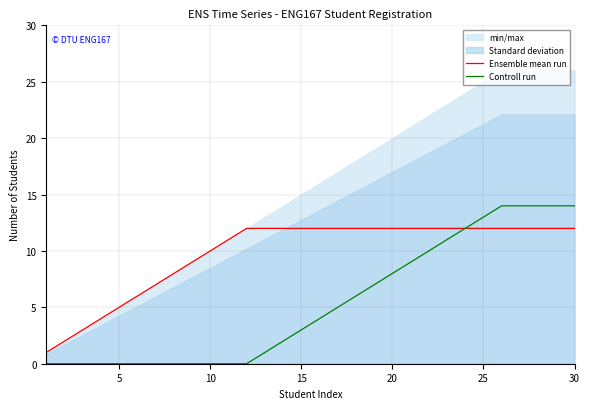

The Controll run series shows -5 at 5. True or false?

False